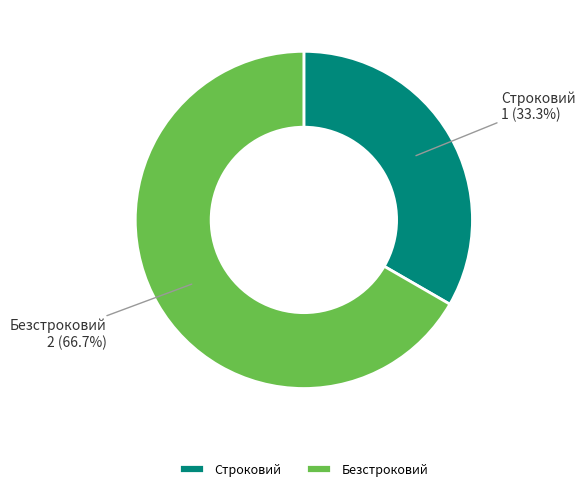

To the nearest percent, what is the difference between the Безстроковий and Строковий slice percentages?

33%